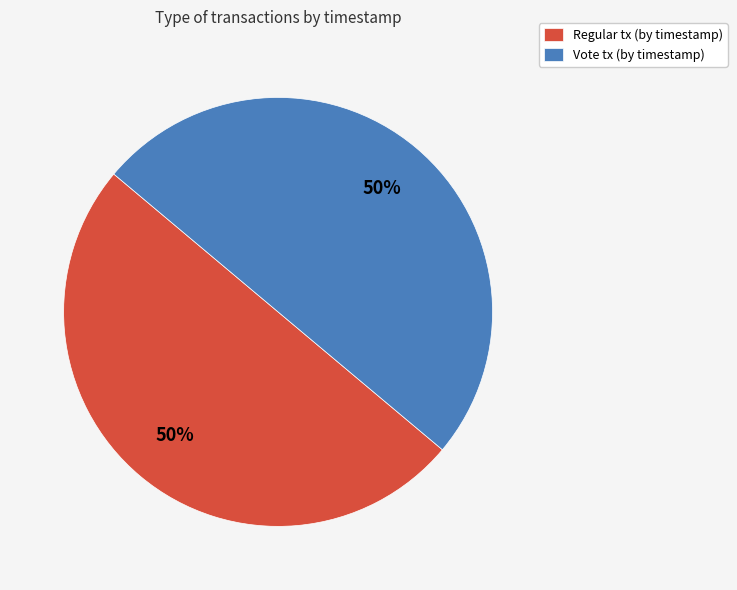

What percentage is the Regular slice, to the nearest percent?

50%